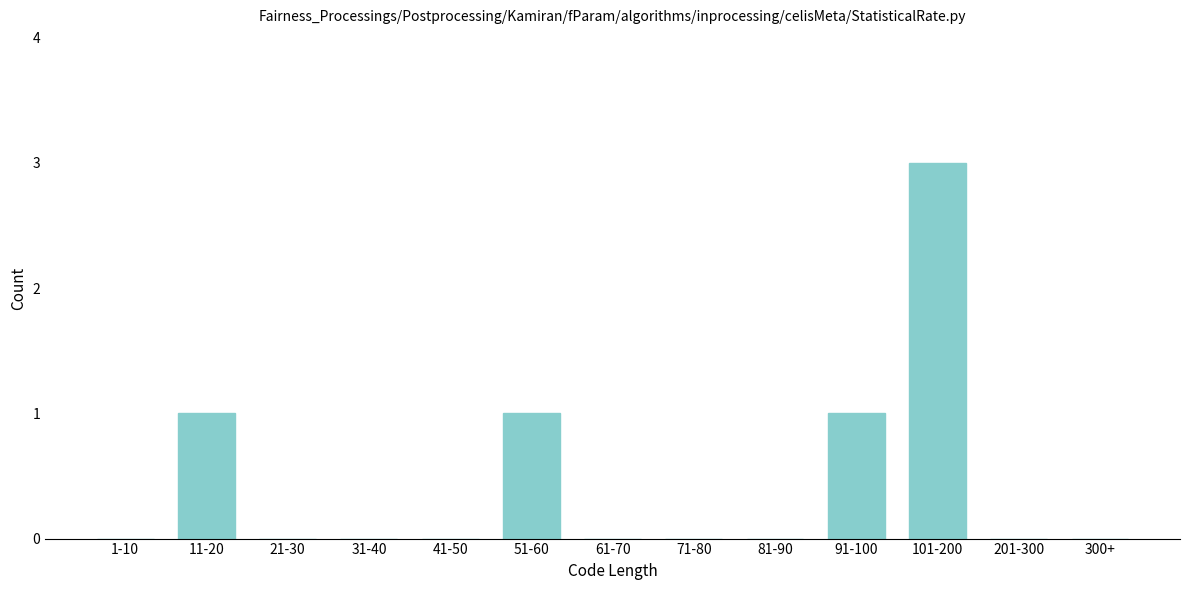

Reading right to left, list all the values displayed in this chart.

300+=0	201-300=0	101-200=3	91-100=1	81-90=0	71-80=0	61-70=0	51-60=1	41-50=0	31-40=0	21-30=0	11-20=1	1-10=0